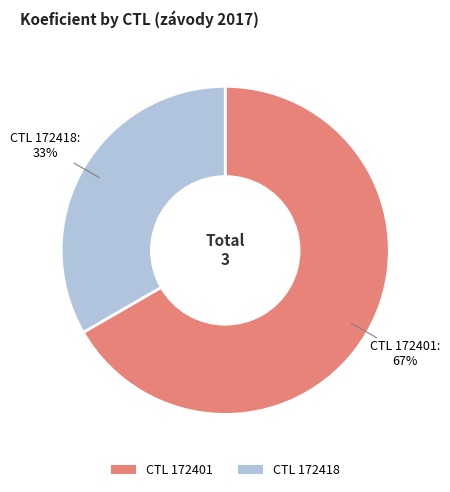

Which category has the smallest portion of the pie?

CTL 172418